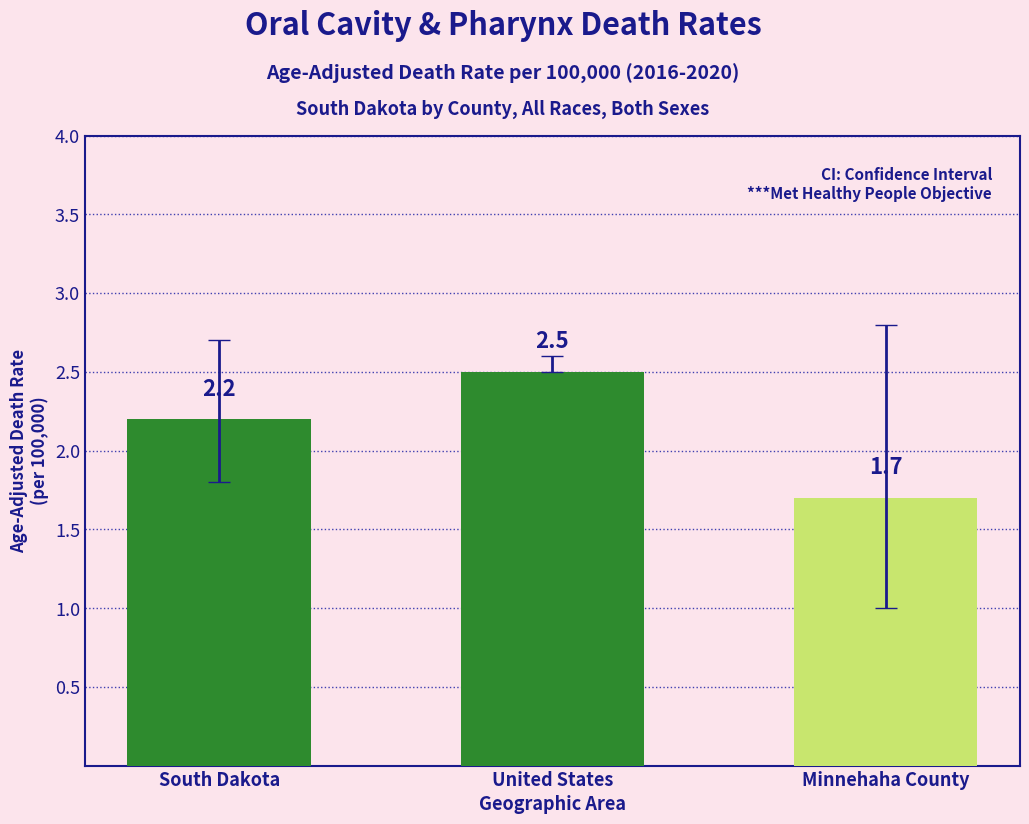

What is the minimum value shown in the chart?

1.7